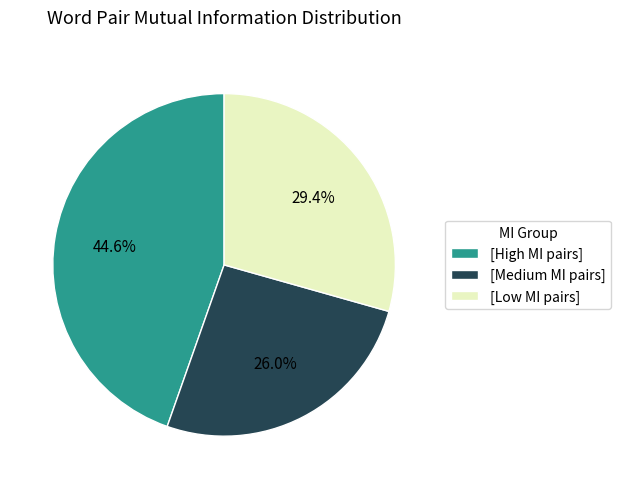

What is the largest slice in the pie chart?

[High MI pairs]